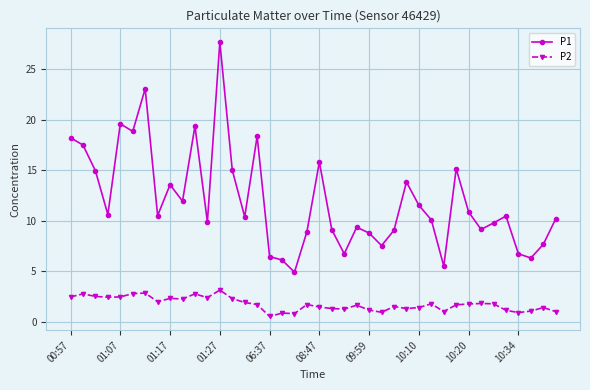

What are all the series names shown in the legend?

P1, P2